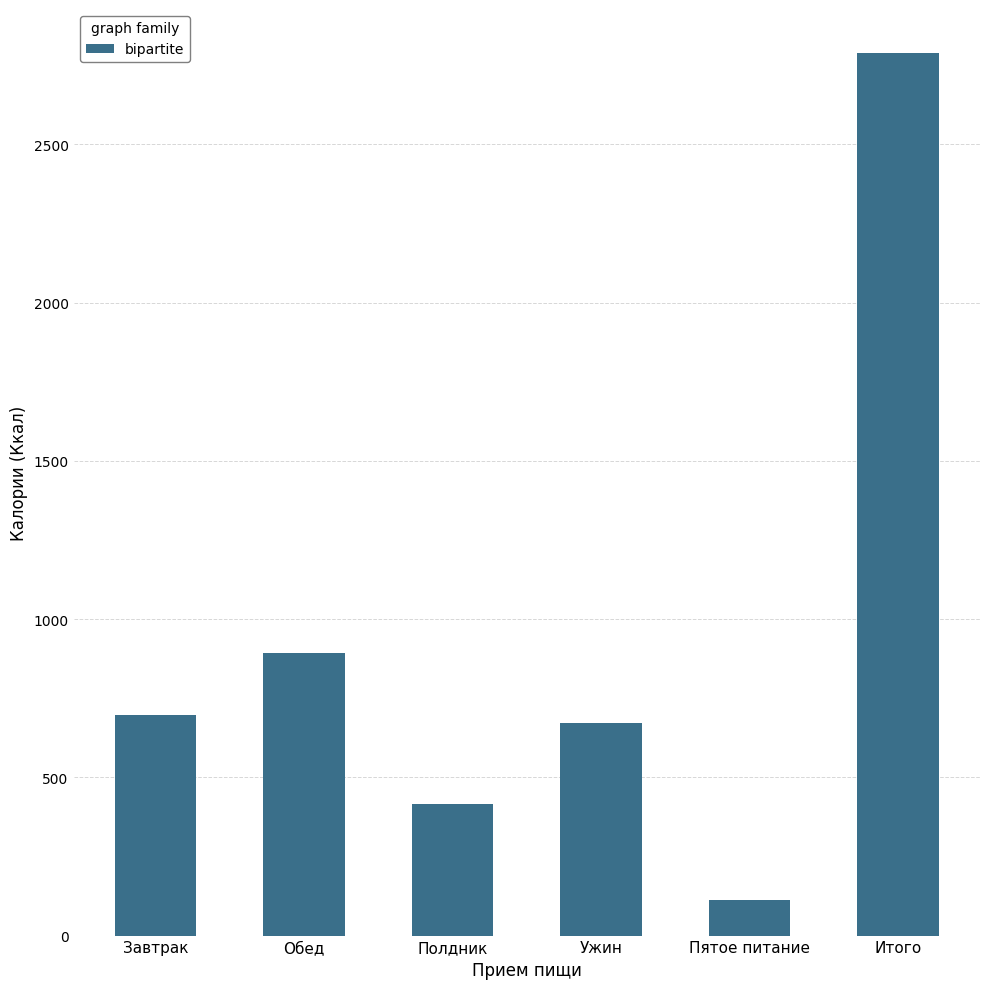

What is the average value?

929.4